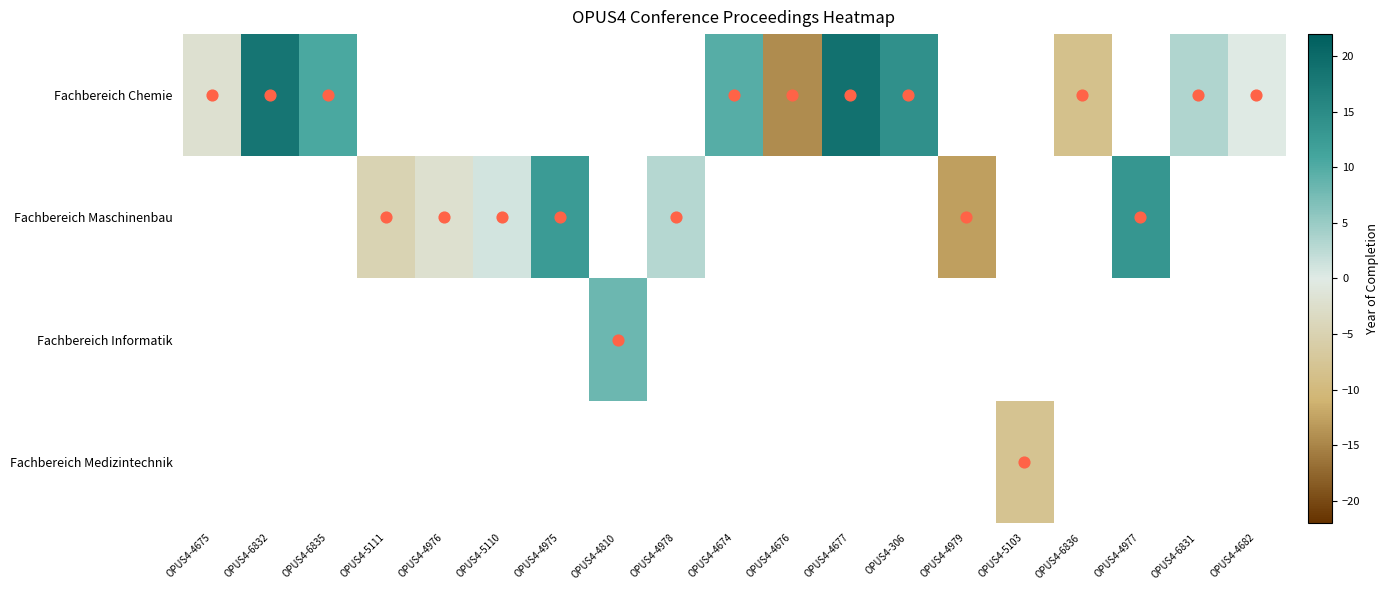

What value does the Fachbereich Chemie series have at OPUS4-4682?

0.1